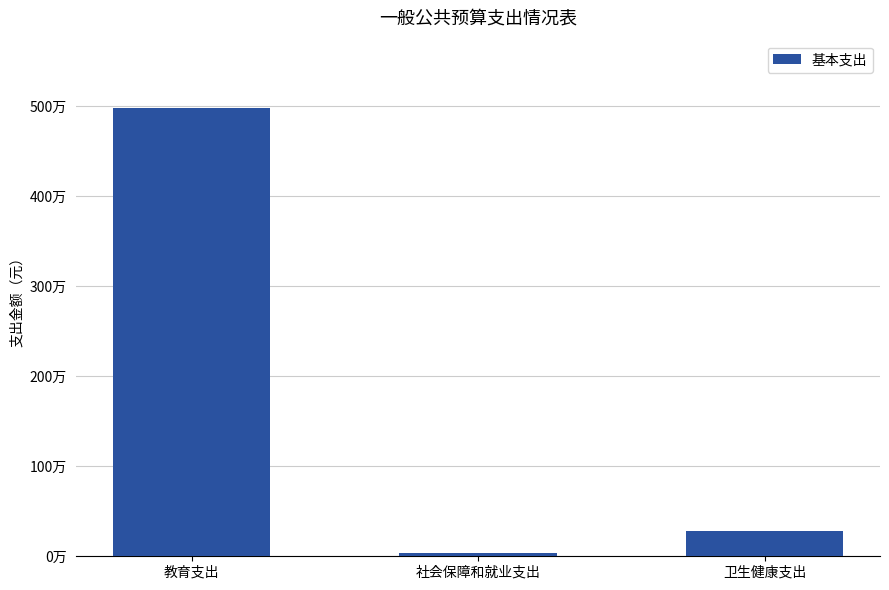

What is the average value?

1763786.7